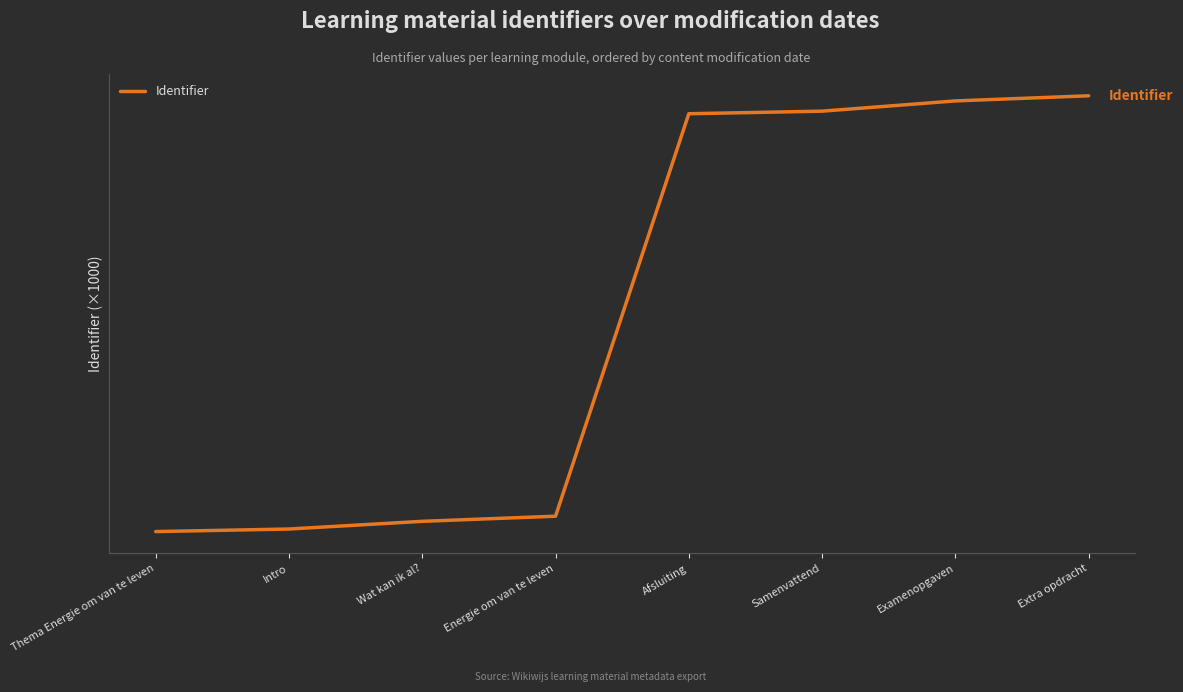

Does the chart have visible grid lines?

Yes